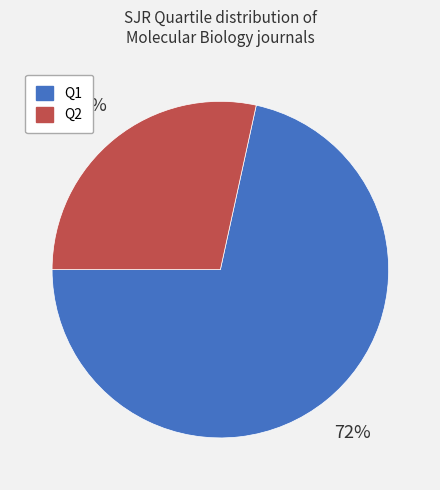

Which has a higher value, Q1 or Q2?

Q1